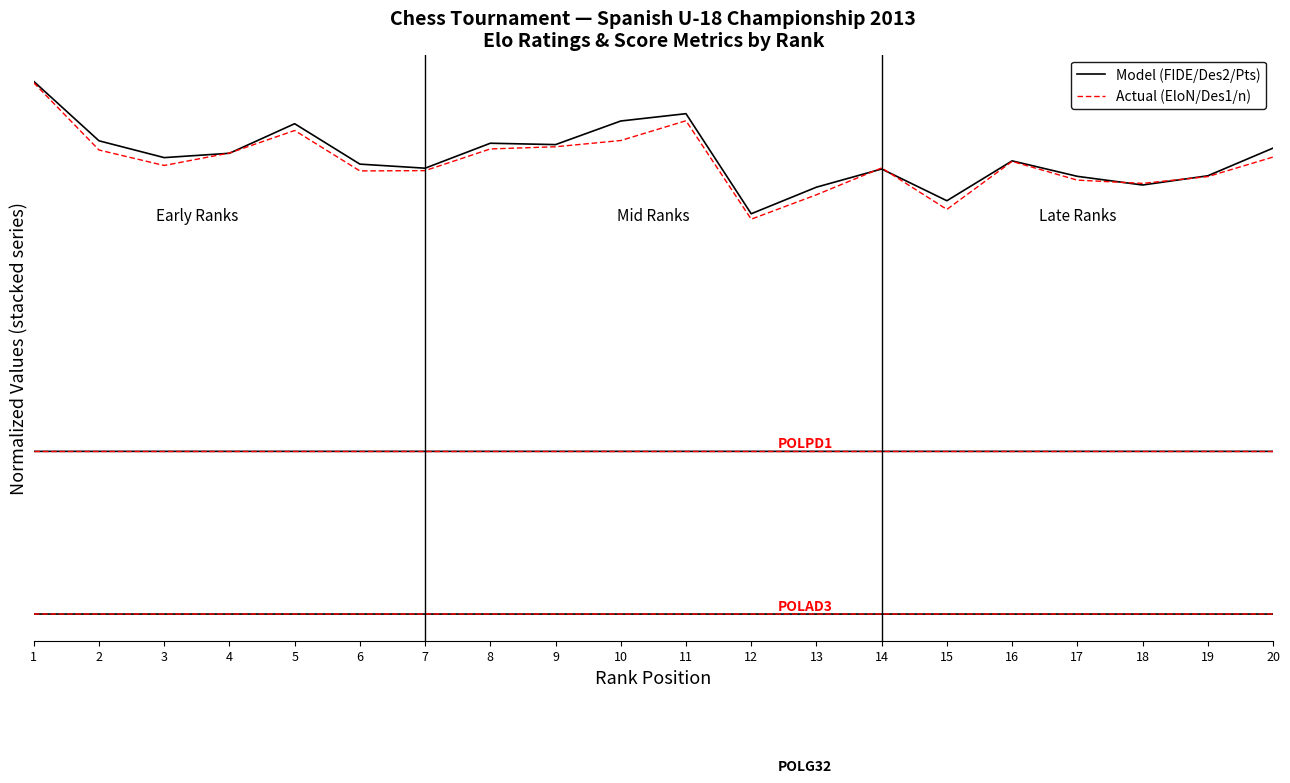

True or false: Model (FIDE/Des2/Pts) has a value of 2331 at 9.

True